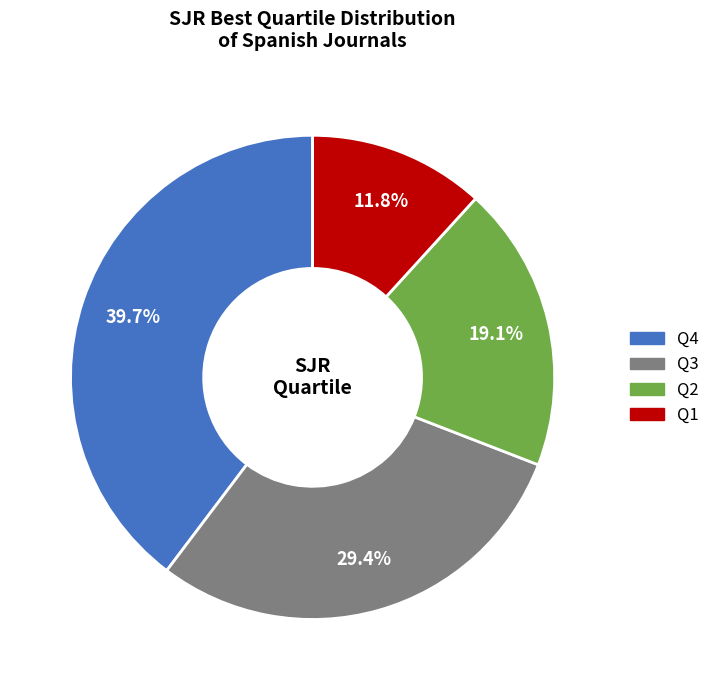

Rank the categories by value from highest to lowest.

Q4, Q3, Q2, Q1